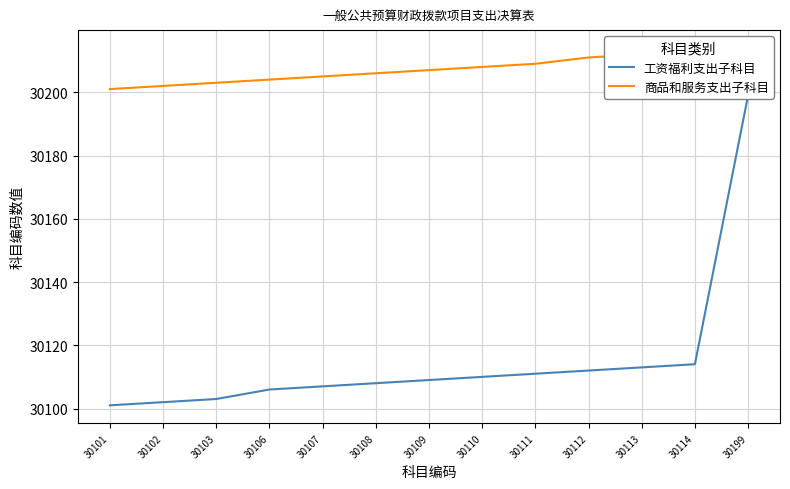

True or false: 工资福利支出子科目 has a value of 30199 at 30199.

True